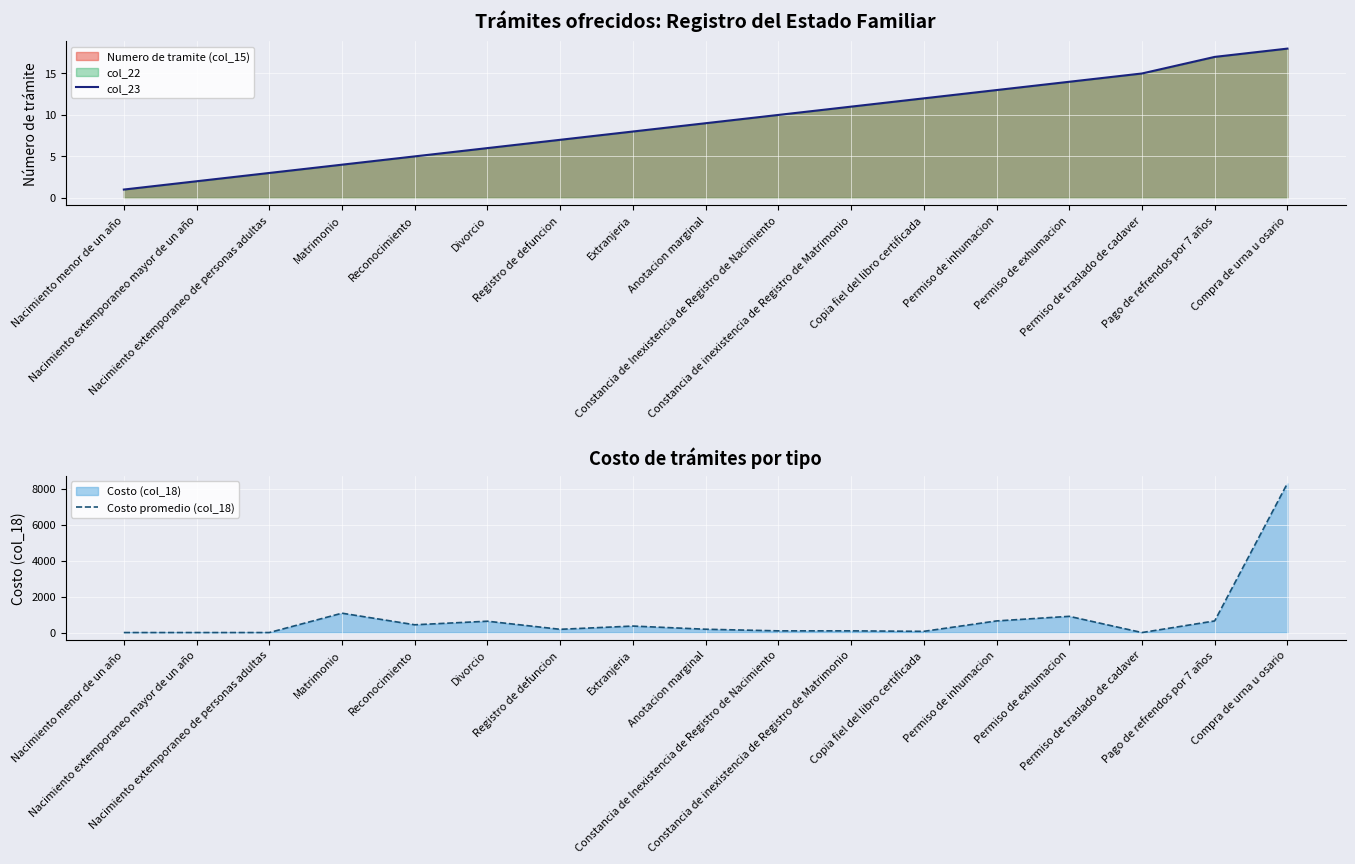

At which label does Costo promedio (col_18) first exceed 184?

Matrimonio